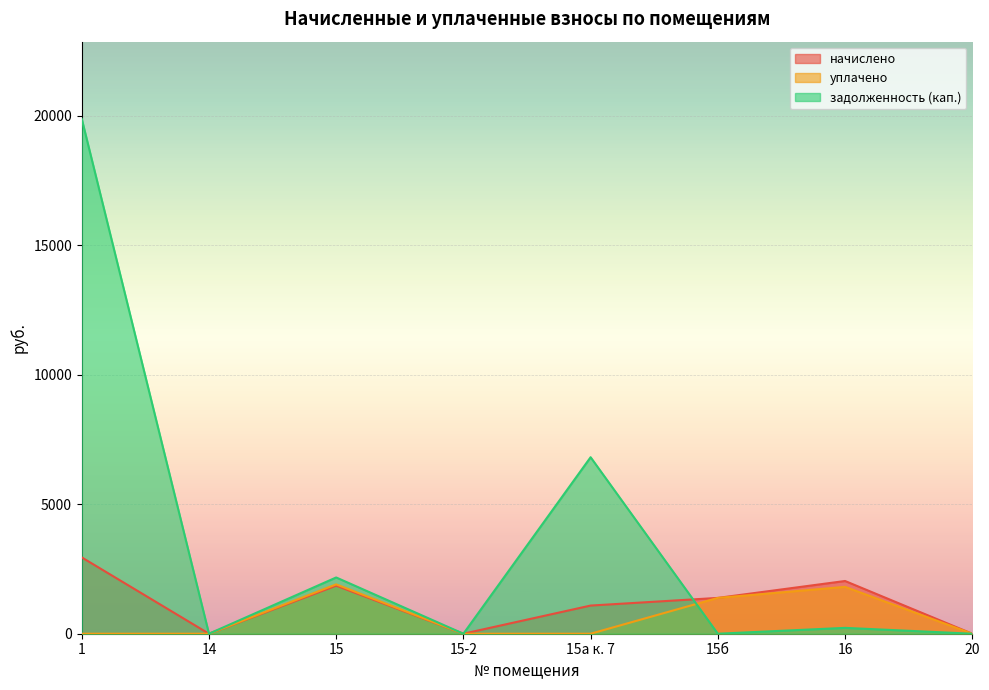

List the series in order of their peak value, lowest first.

уплачено, начислено, задолженность (кап.)